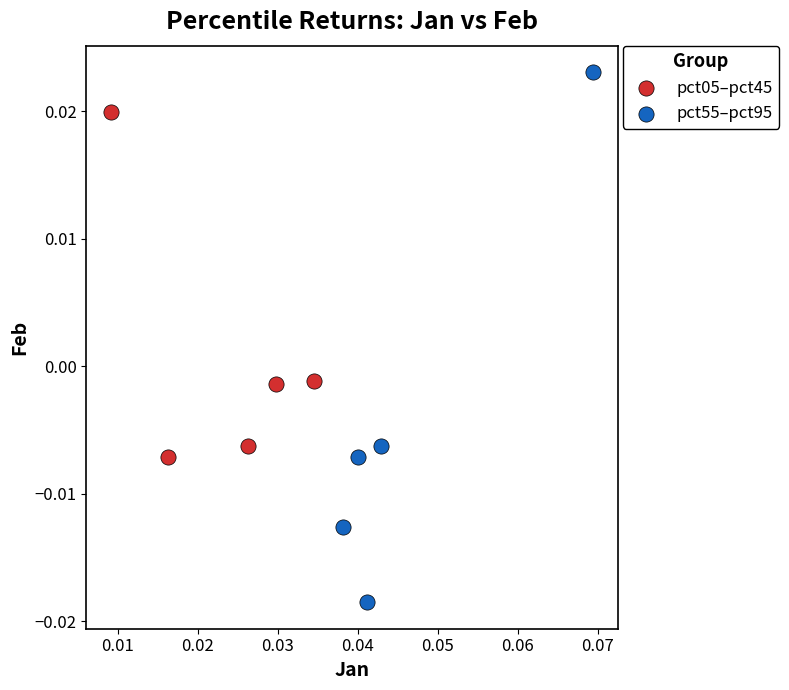

Which series reaches the maximum Y coordinate?

pct55–pct95